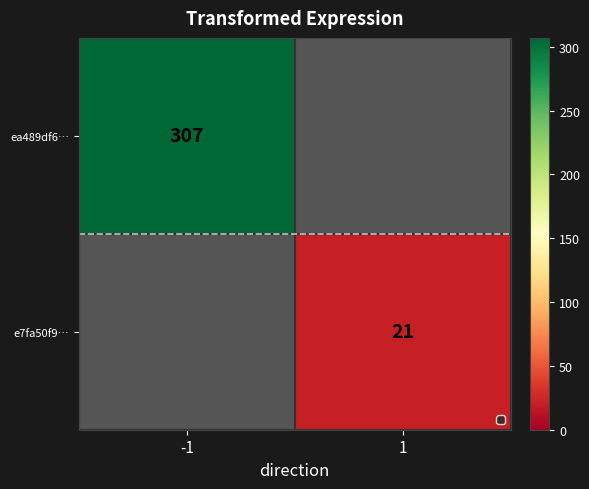

The value of e7fa50f9… at 1 is 21. True or false?

True